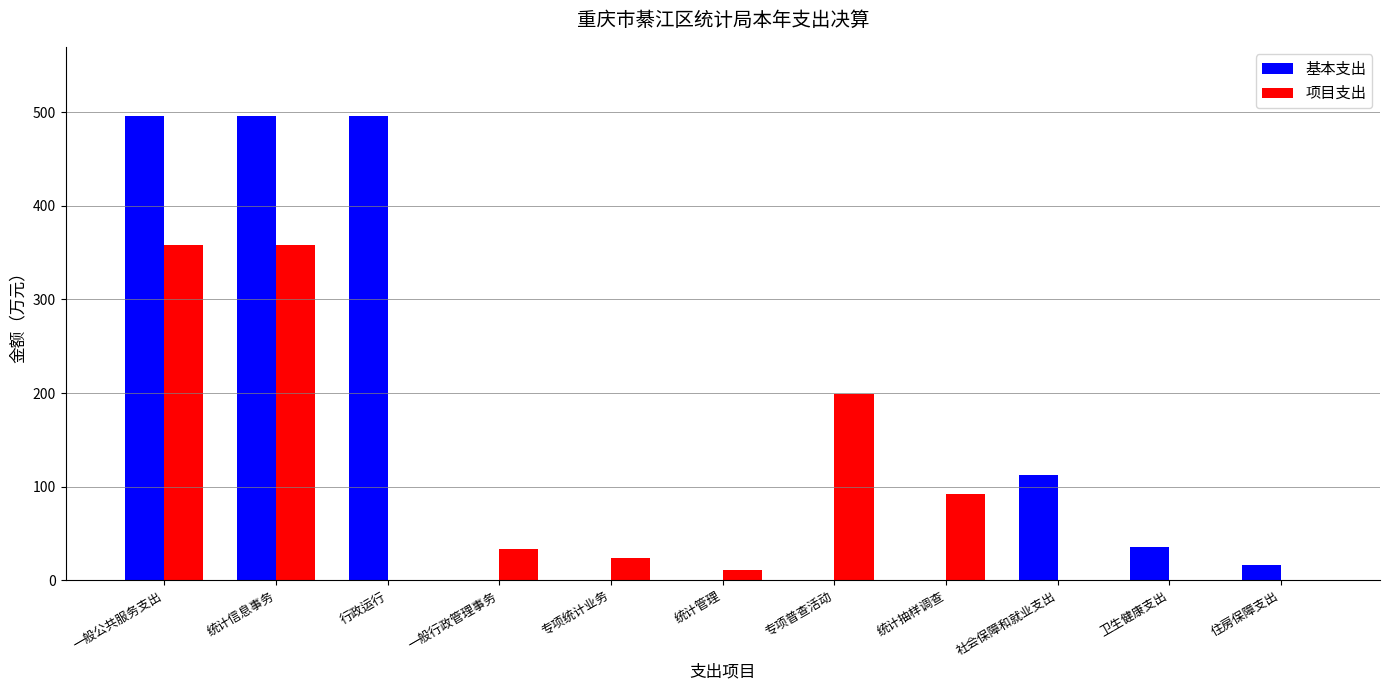

What is the maximum value for 基本支出?

495.5